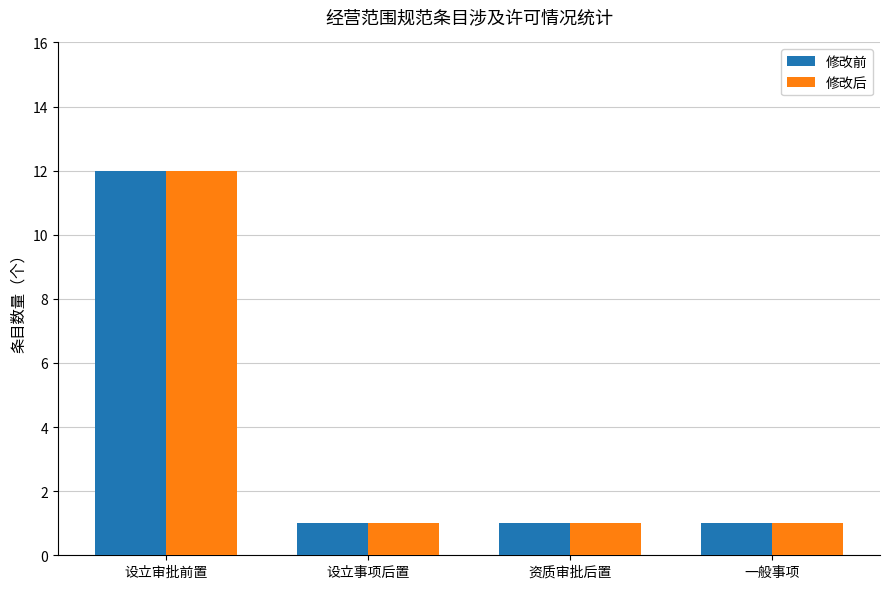

Does the chart contain stacked bars?

No